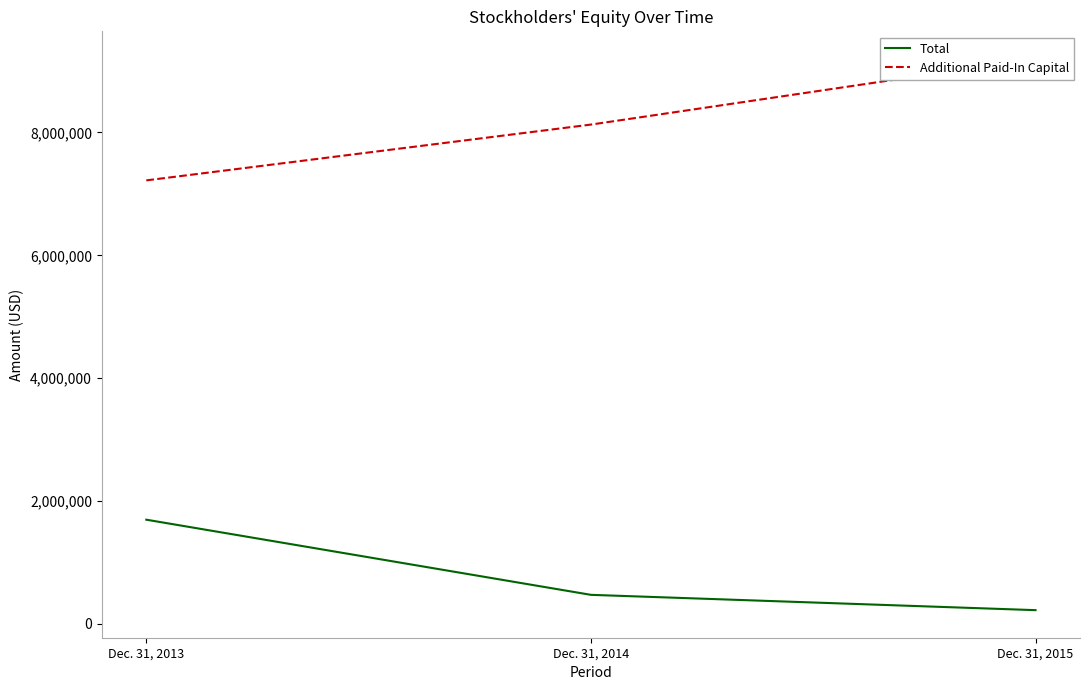

Which has a higher value, Dec. 31, 2015 or Dec. 31, 2014?

Dec. 31, 2014